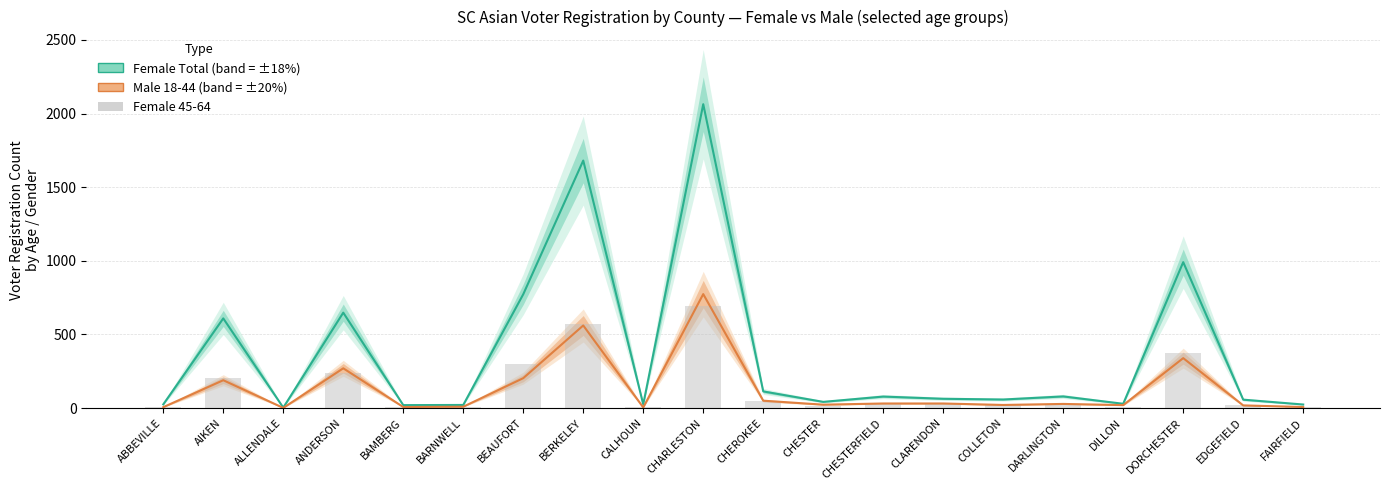

Which category has the highest value in the Male (25-44 + 18-24) series?

CHARLESTON